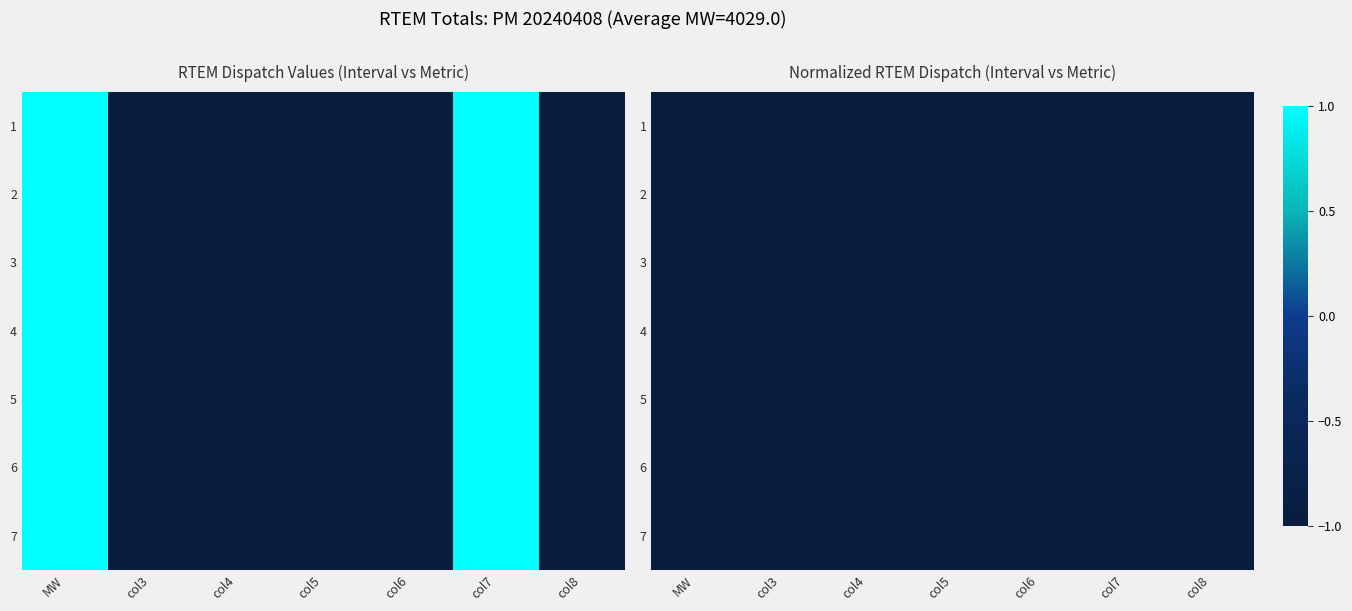

What is the average value of the 2 series?

1158.4